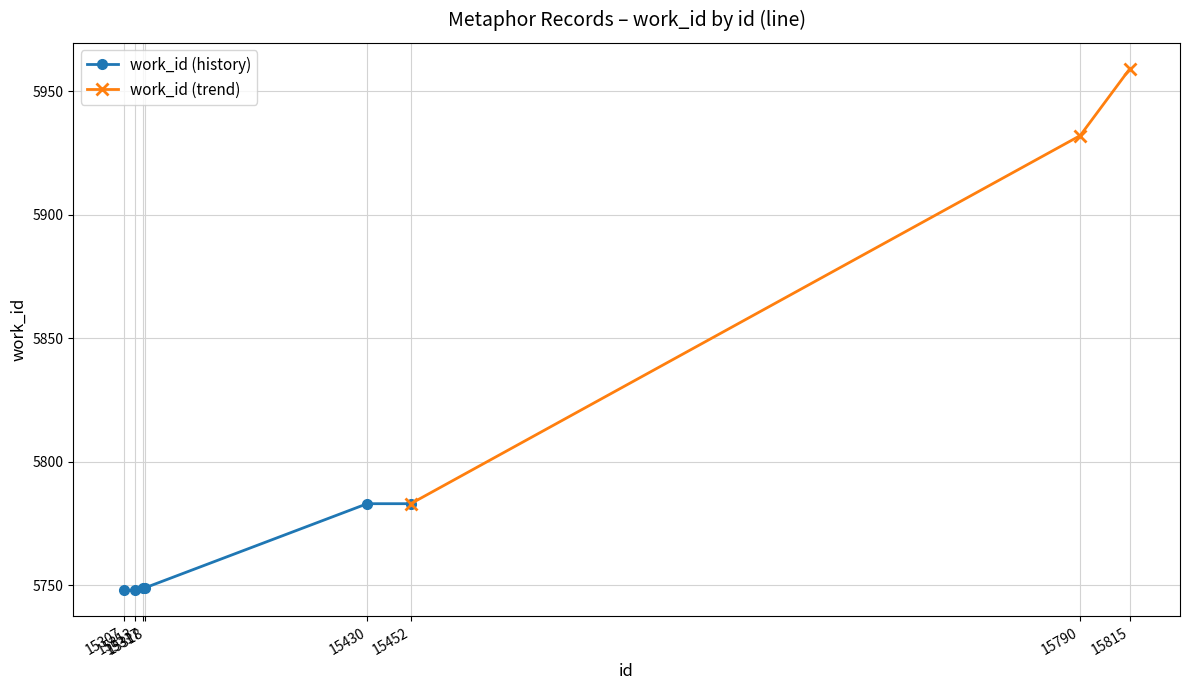

At which category does the chart reach its peak across all series?

15815